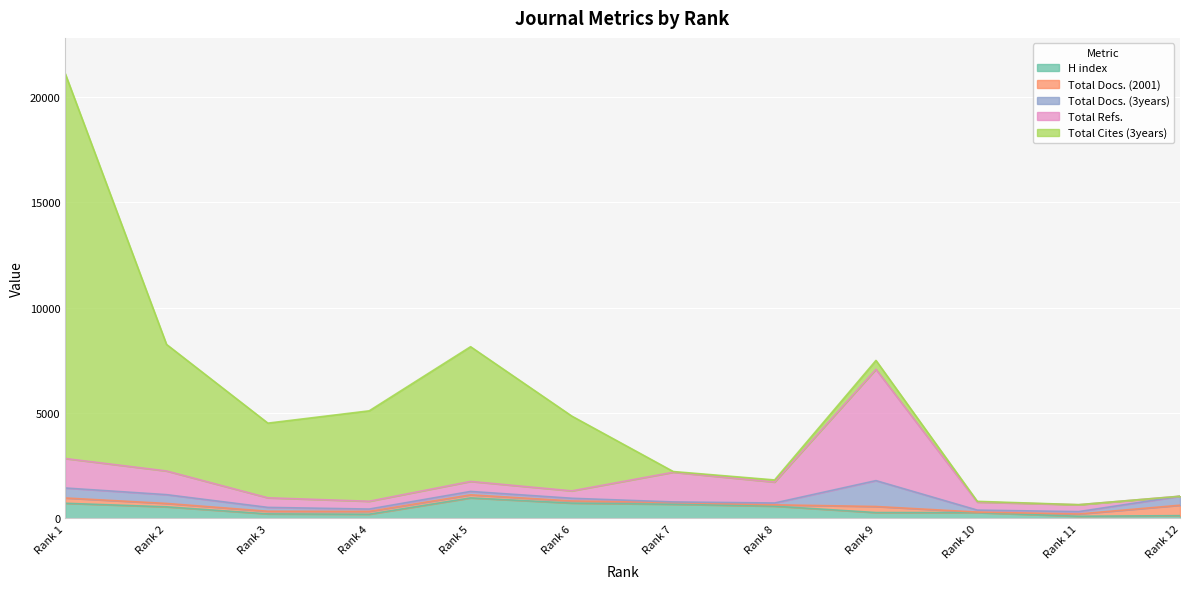

Where do H index and Total Refs. first cross each other?

Rank 4 and Rank 5